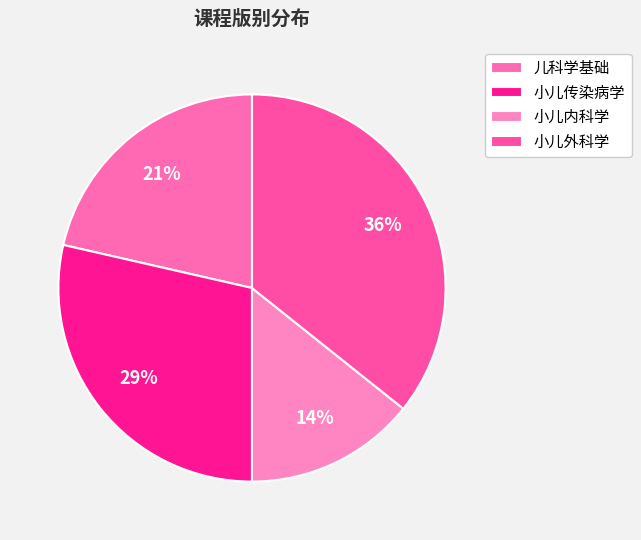

To the nearest percent, what portion does 儿科学基础 represent?

21%